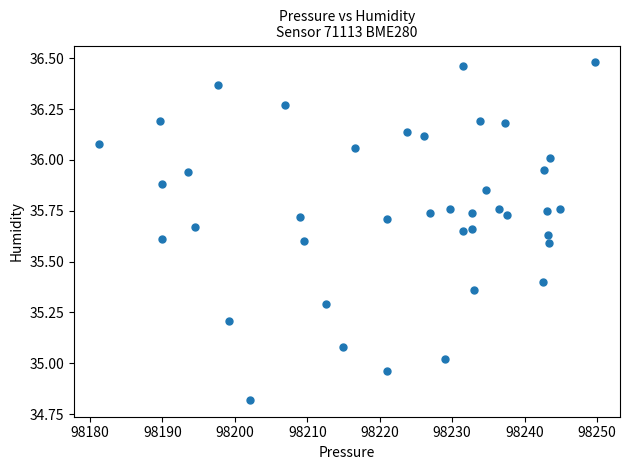

What is the range of Y values (max minus min)?

1.7